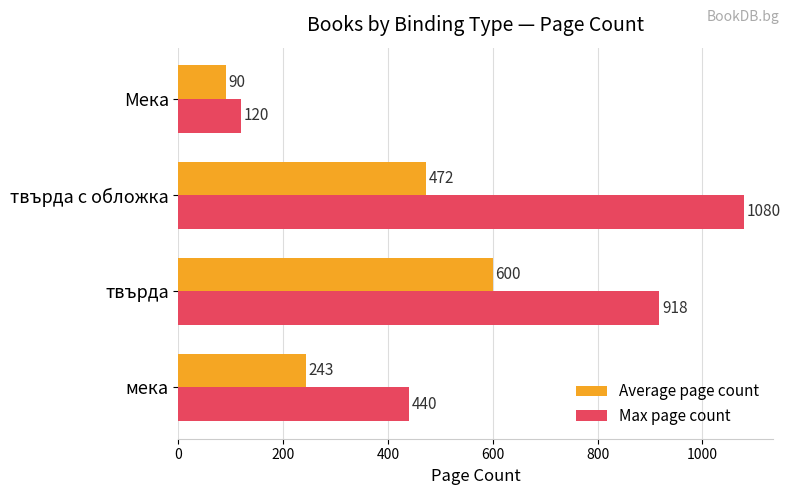

Read the Max page count value at твърда с обложка.

1080